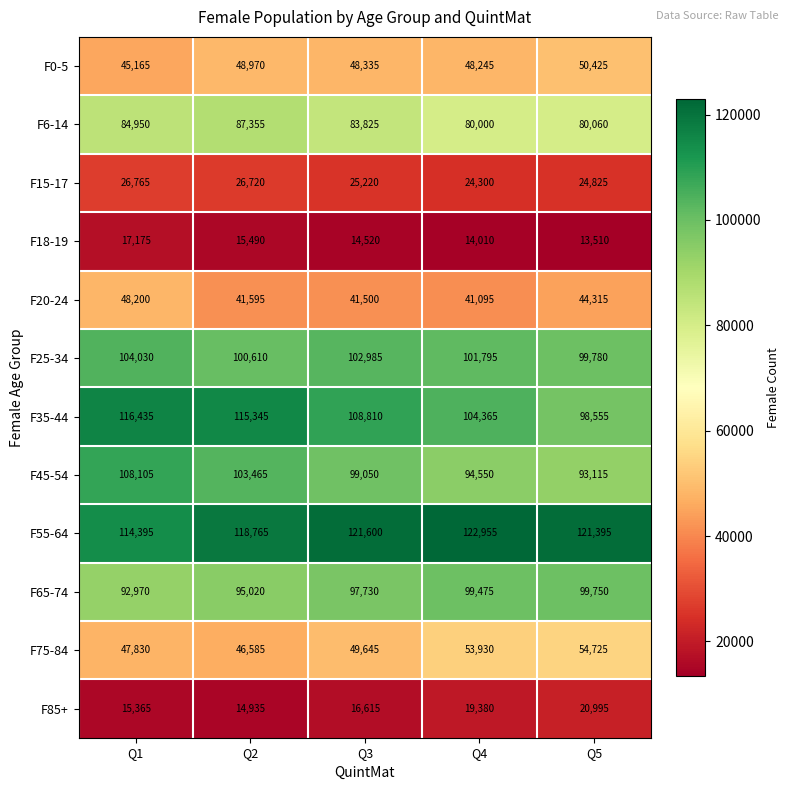

What is the maximum value for F25-34?

104030